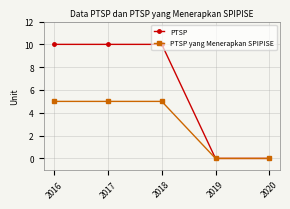

Which series has the widest spread of values?

PTSP